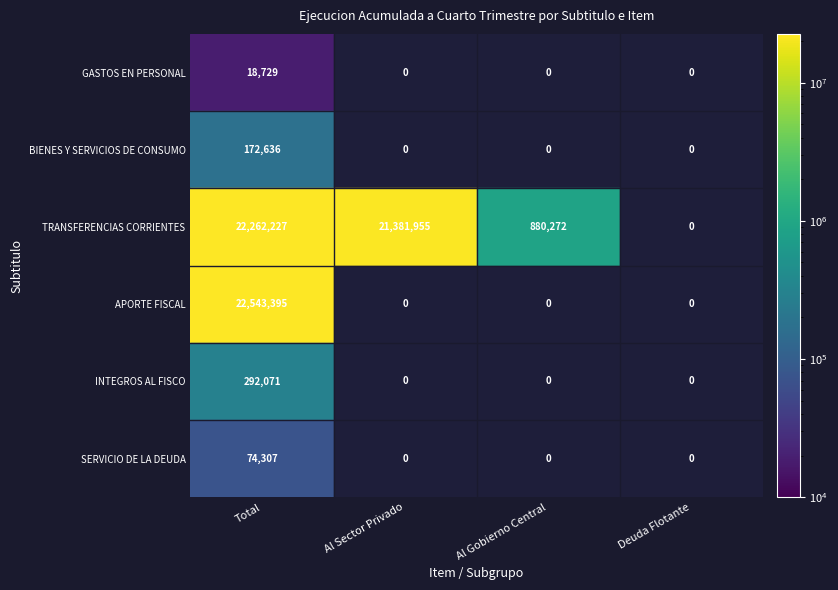

The SERVICIO DE LA DEUDA series shows 0 at Al Gobierno Central. True or false?

True